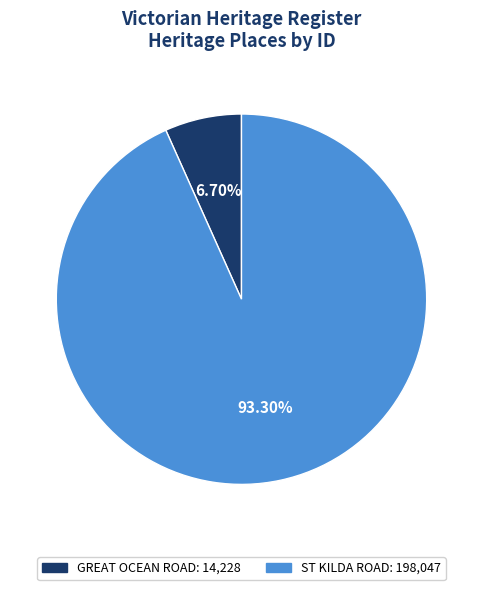

Approximately how many times larger is the value at GREAT OCEAN ROAD compared to ST KILDA ROAD?

0.1